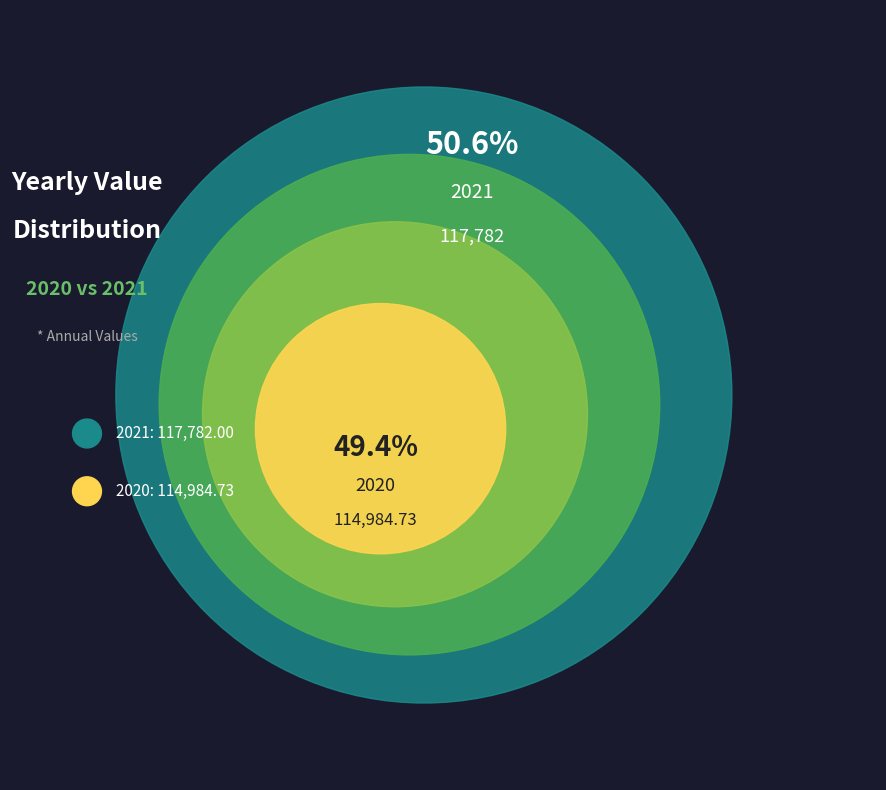

Does 2020 account for over 50% of the chart?

No